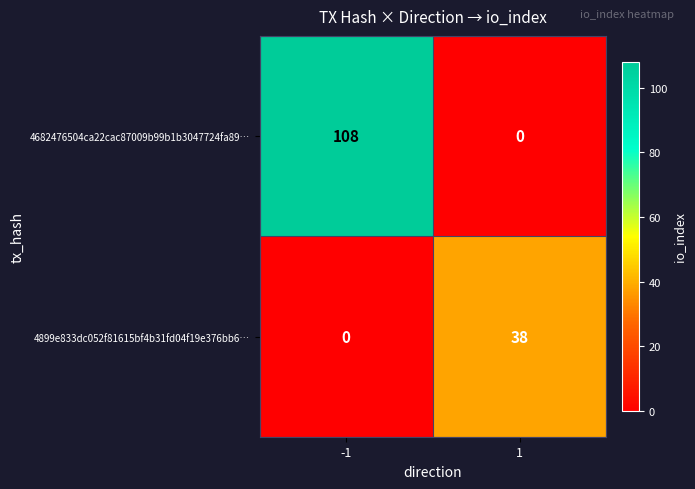

What is the spread (max minus min) of values at -1?

108